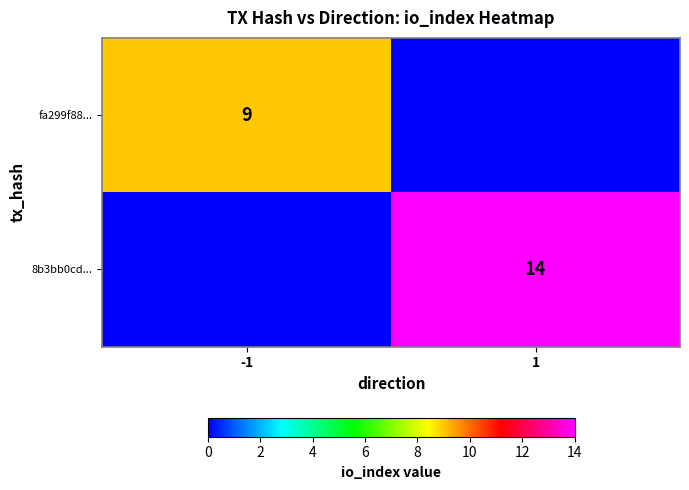

What is the total value across all series at -1?

9